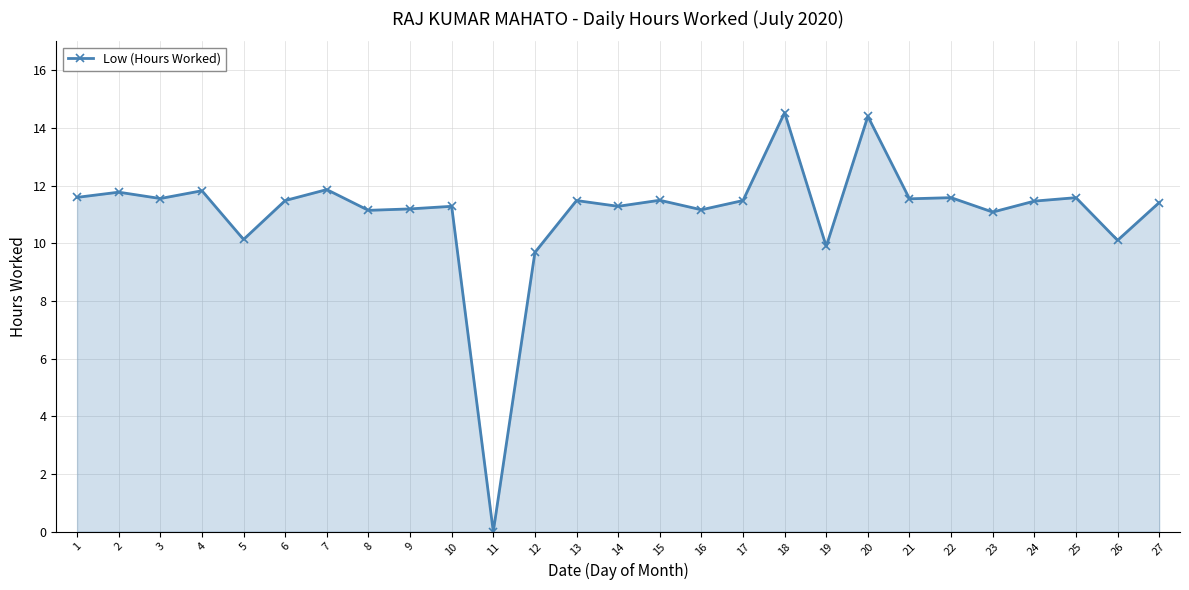

The chart shows a value of 14.4 at 20. True or false?

True